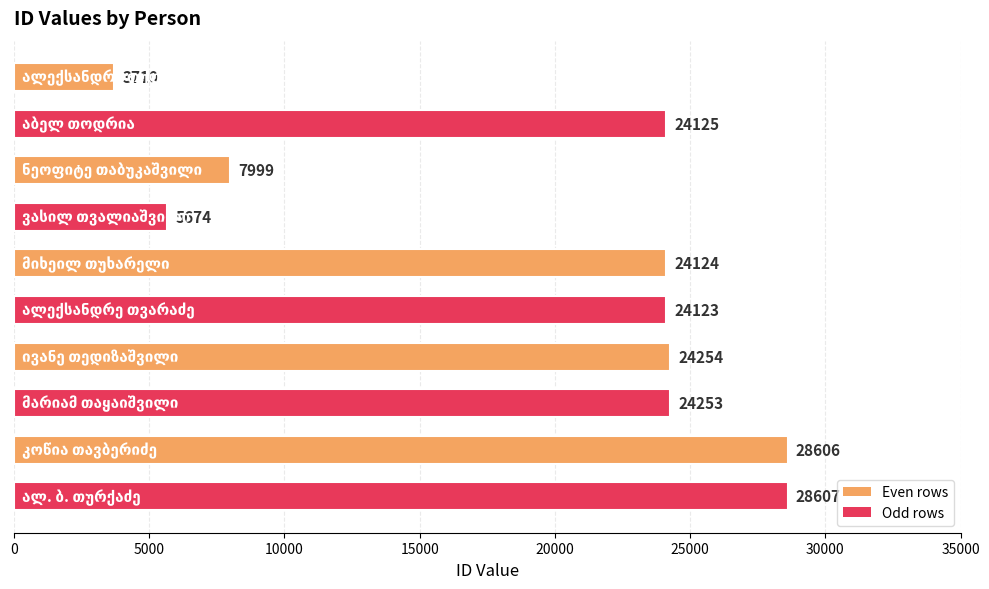

What is the difference between the maximum and minimum values?

24897